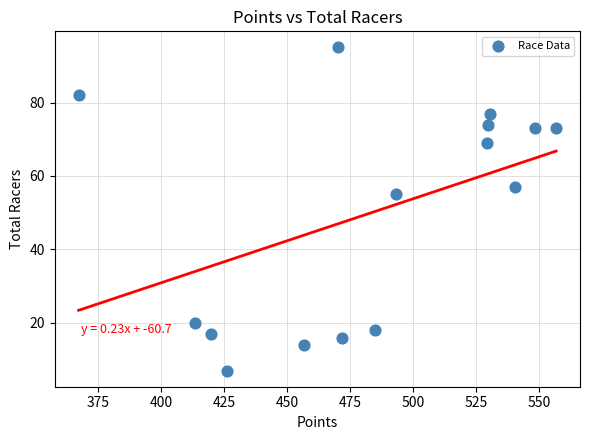

What Y value in the scatter plot is closest to 51?

55